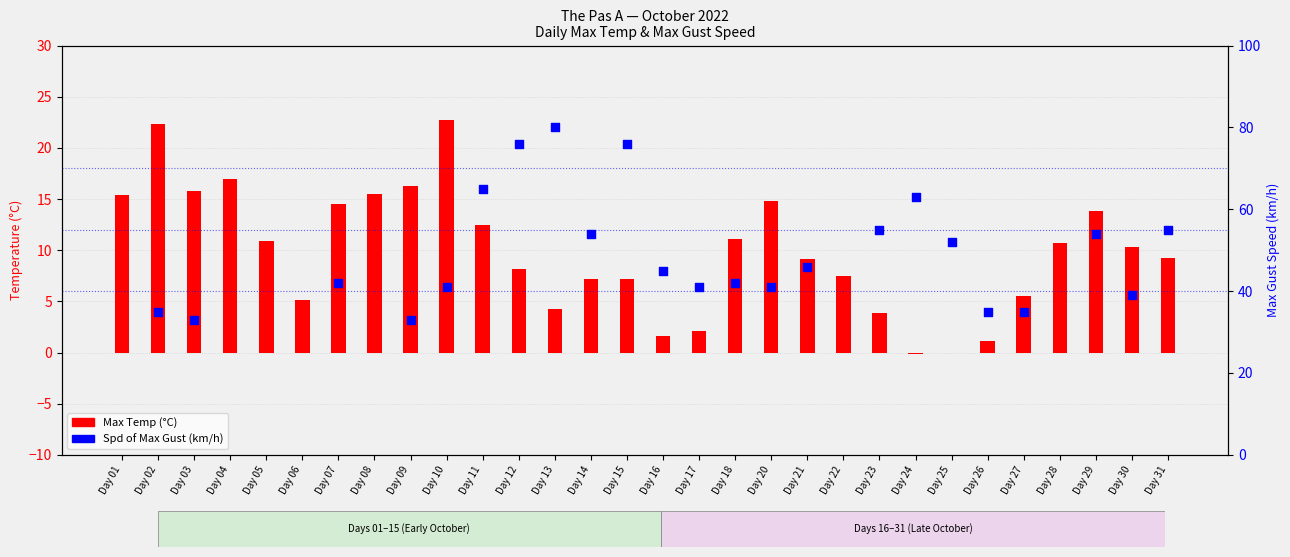

What is the change in value from Day 18 to Day 24?

-11.2